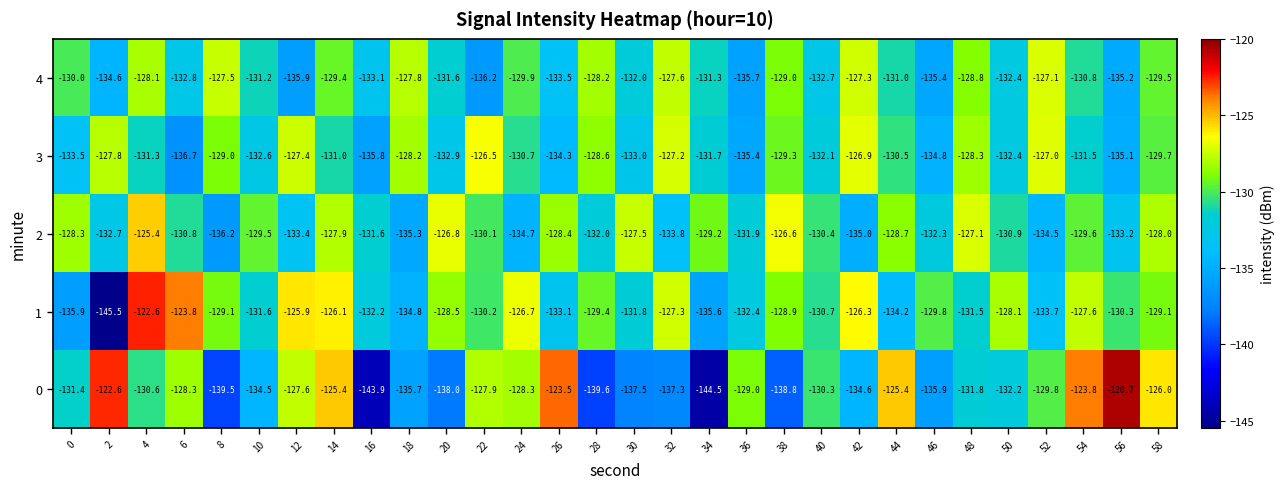

What is the difference between the highest and lowest values at 4?

8.7